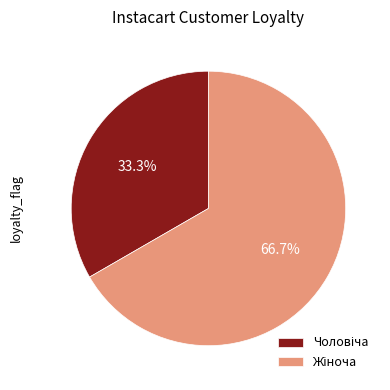

Does any single category account for the majority?

Yes